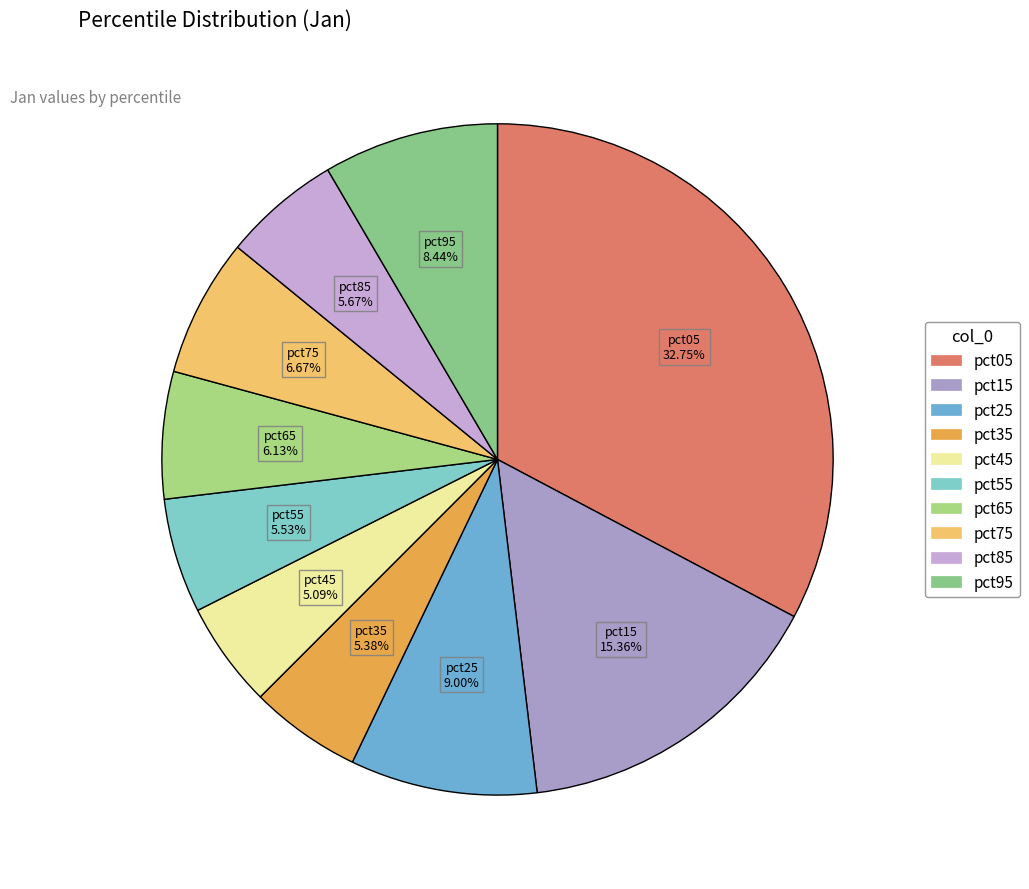

Between pct15 and pct75, which is larger?

pct15